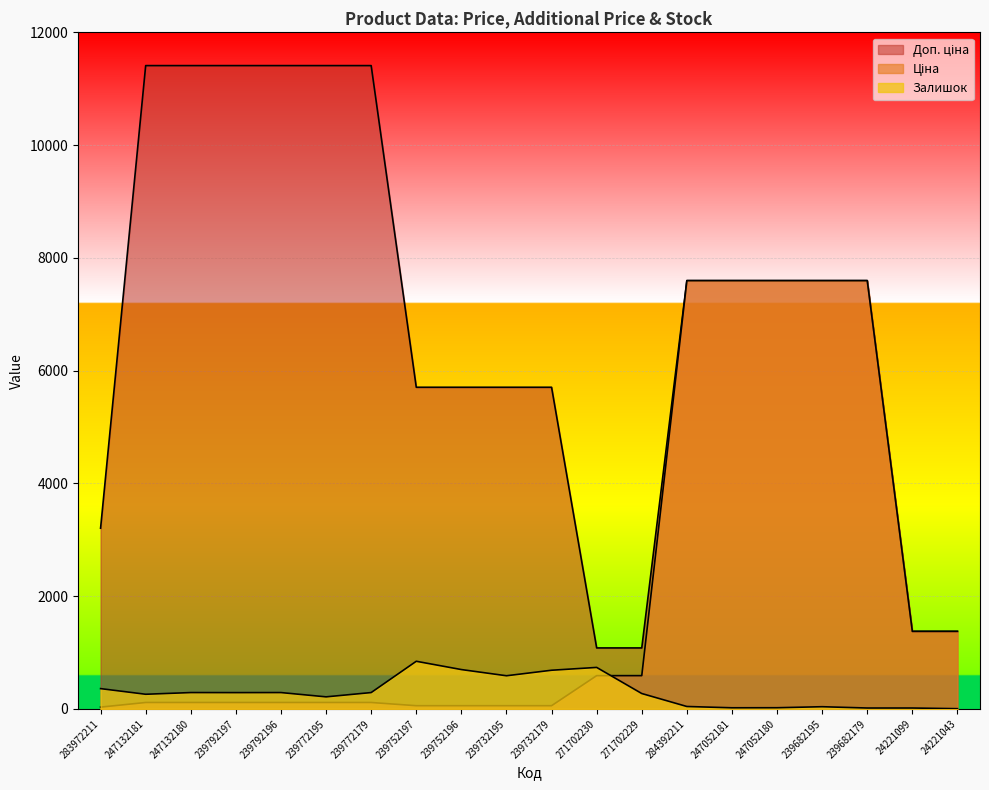

At which category does Залишок reach its first local peak?

247132180